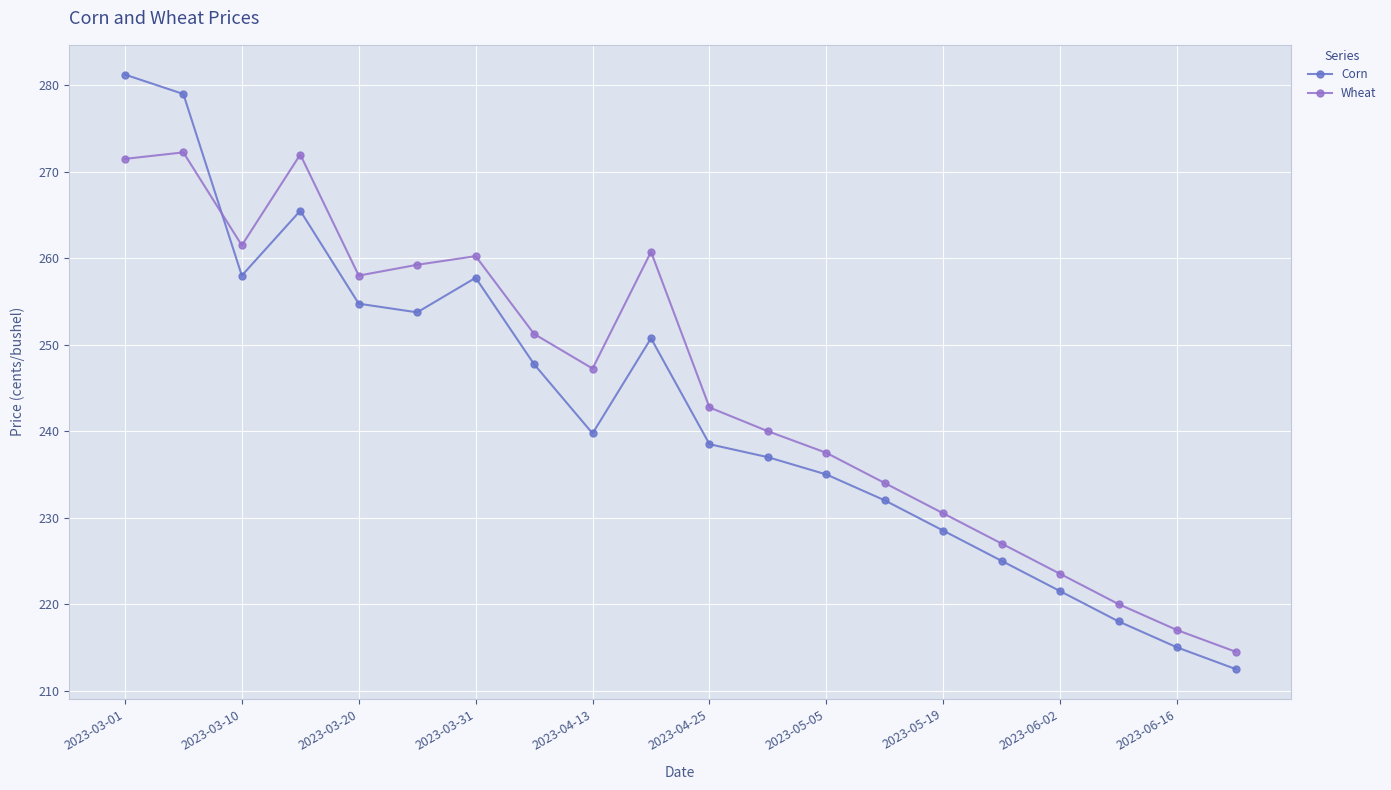

Which series has the widest spread of values?

Corn